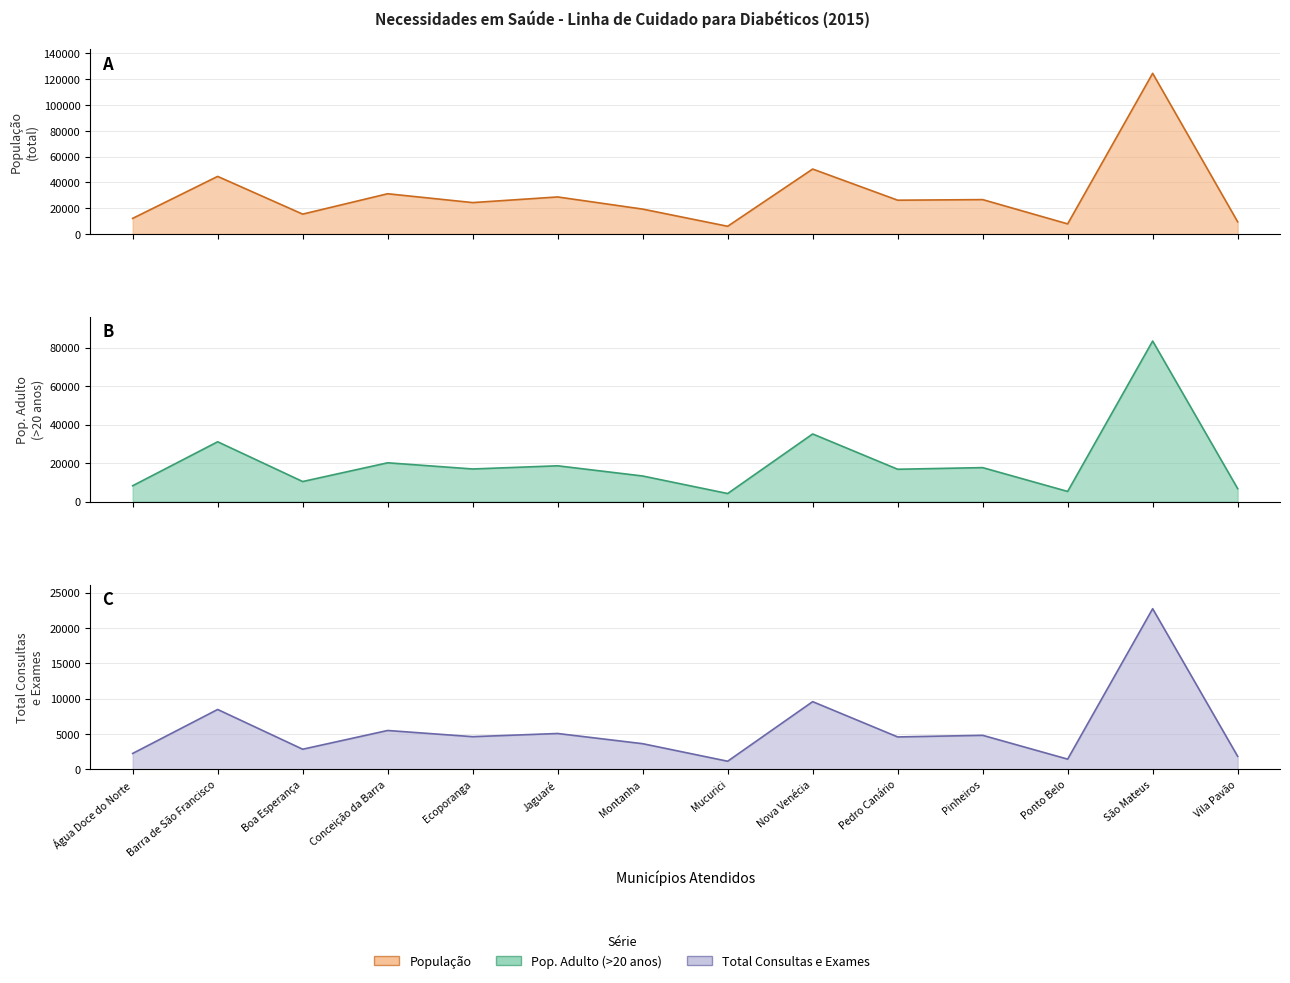

True or false: População Adulto has more than 2 points higher than both neighbors.

True